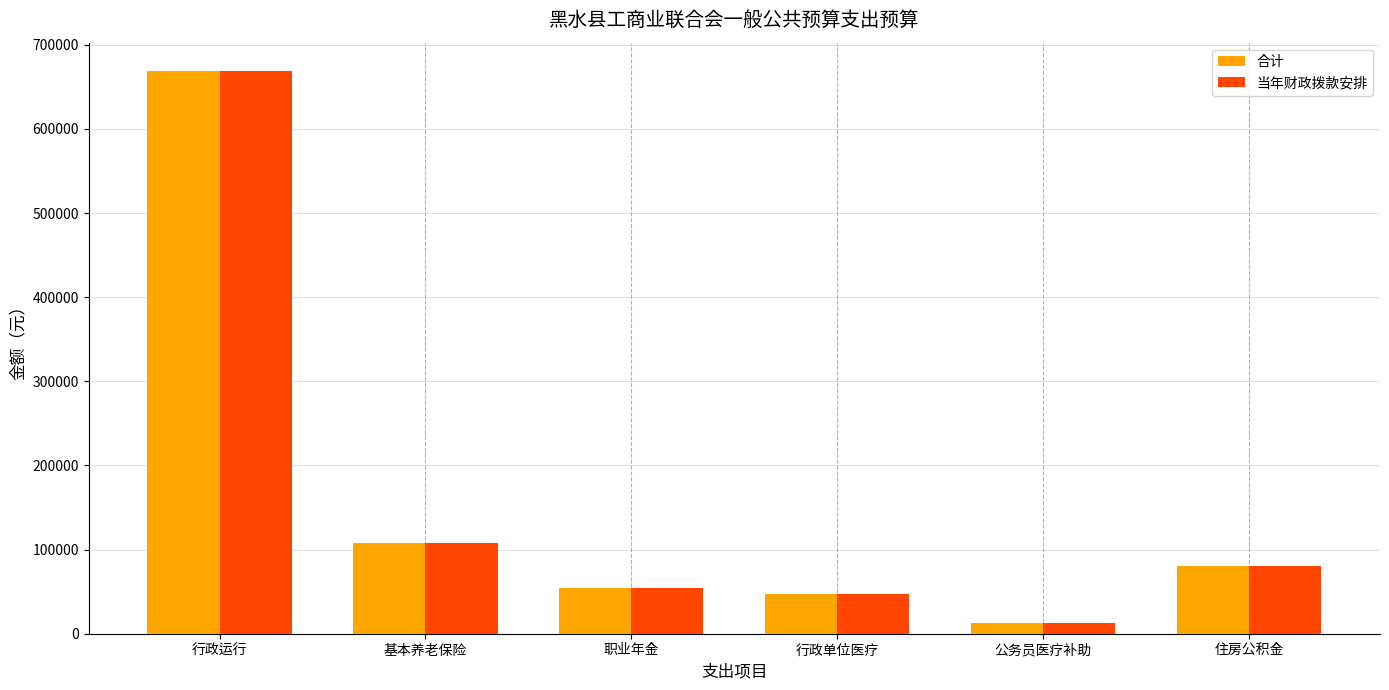

The 合计 series shows 1155500.0 at 行政运行. True or false?

False